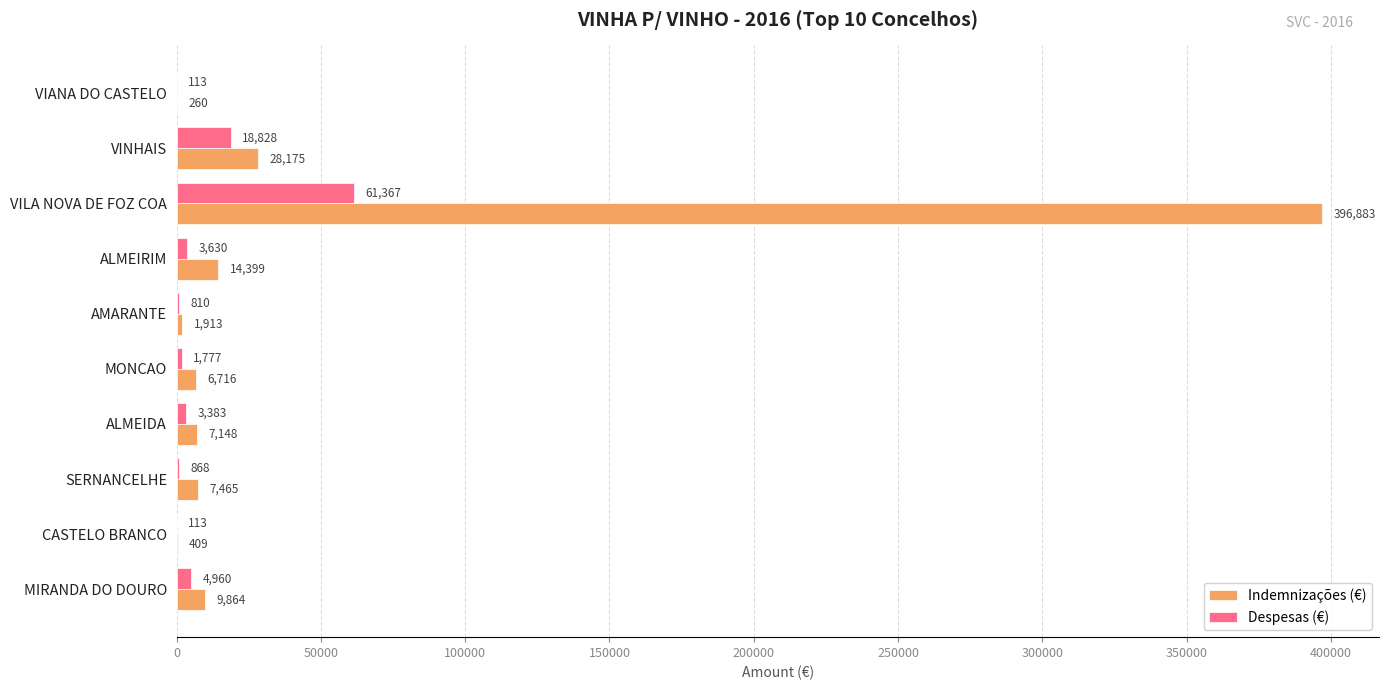

At which label is Indemnizações (€) closest to 198571?

VINHAIS